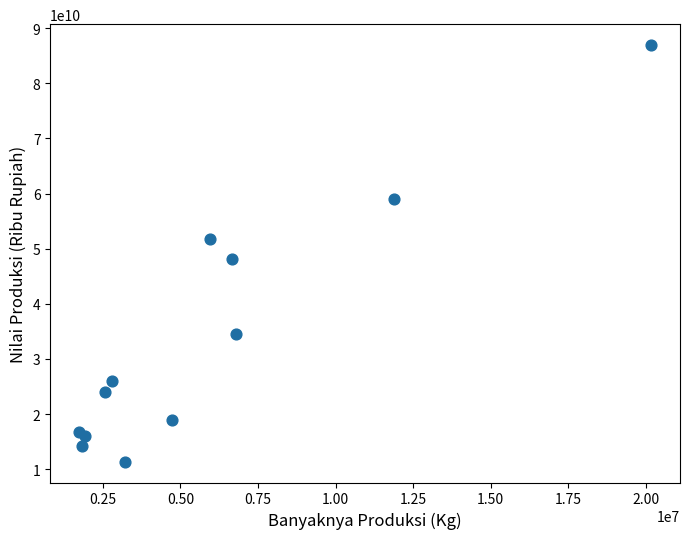

What Y value in the scatter plot is closest to 49149098125?

48050771329